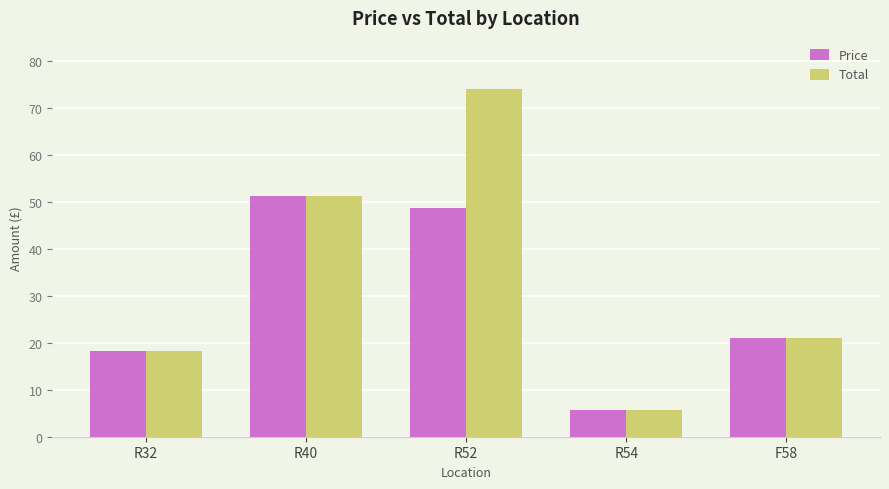

The Price series shows 20.4 at R40. True or false?

False